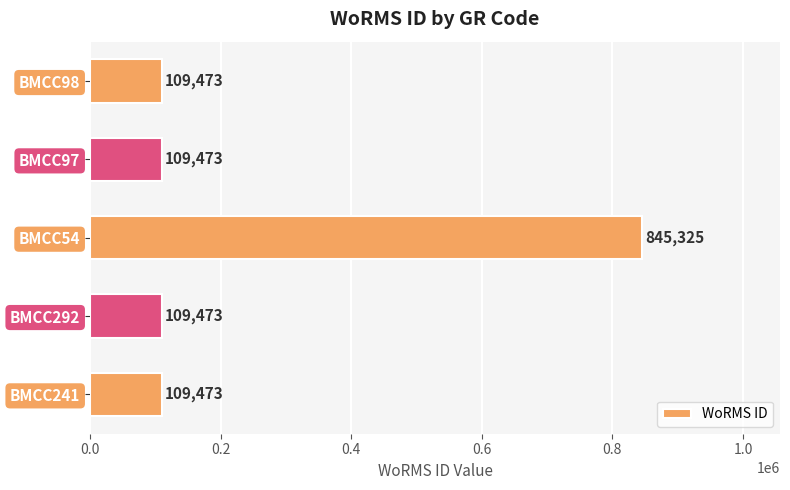

Reading top to bottom, transcribe all the data shown in this chart.

BMCC98=109473	BMCC97=109473	BMCC54=845325	BMCC292=109473	BMCC241=109473